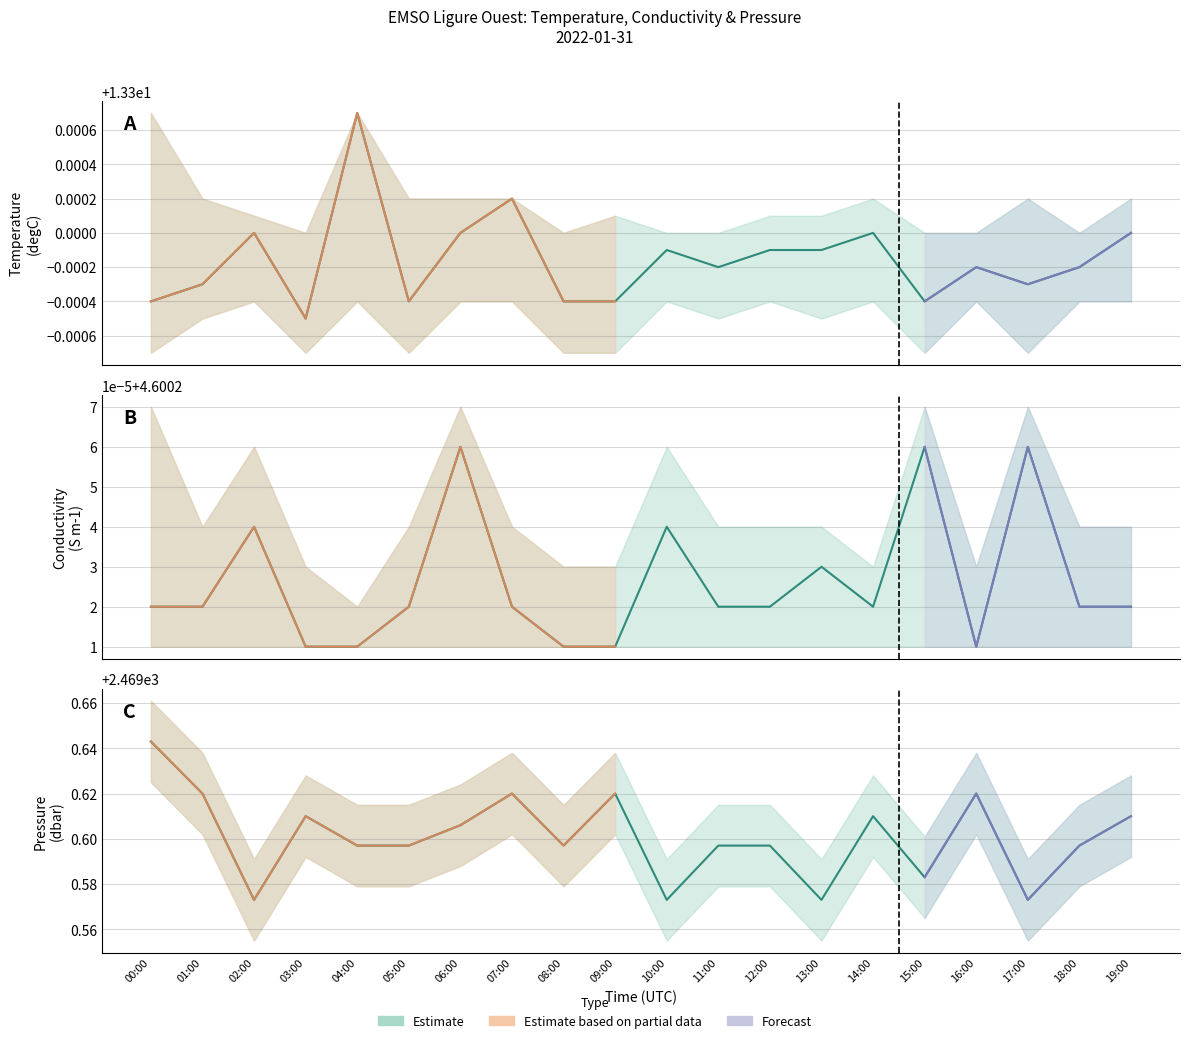

What is the sum of the Pressure values at 13:00 and 04:00?

4939.2